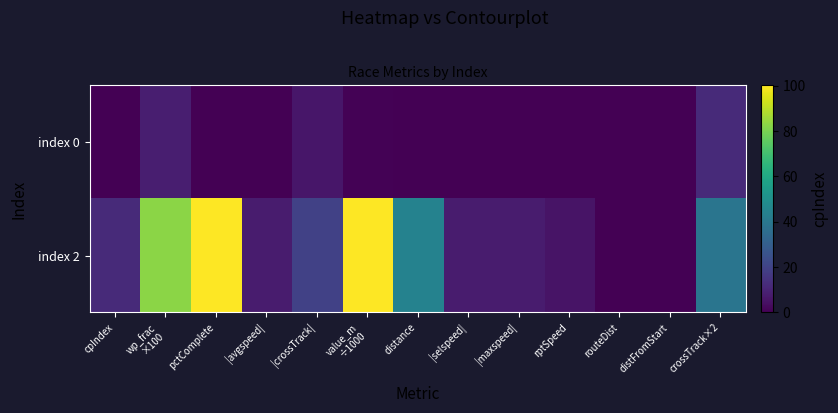

Count the number of data series in this chart.

2